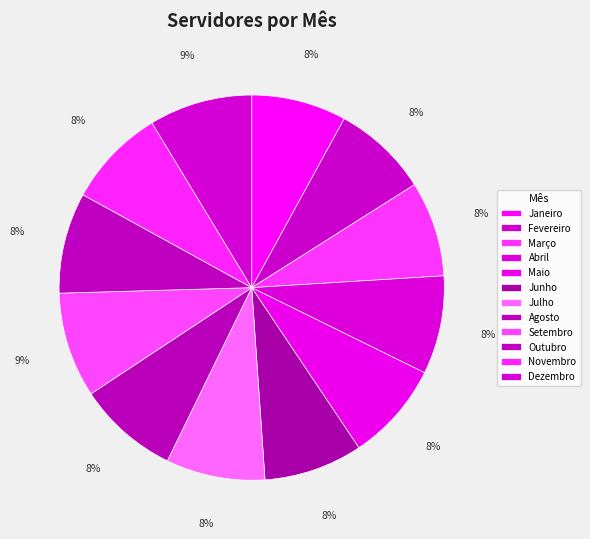

Which has a higher value, Dezembro or Julho?

Dezembro